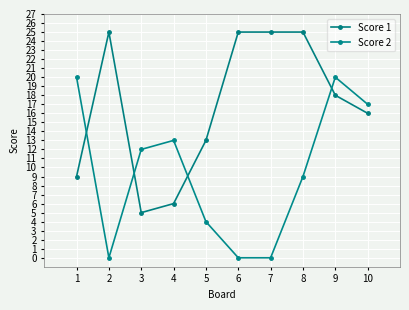

At how many categories does at least one series exceed 18?

6